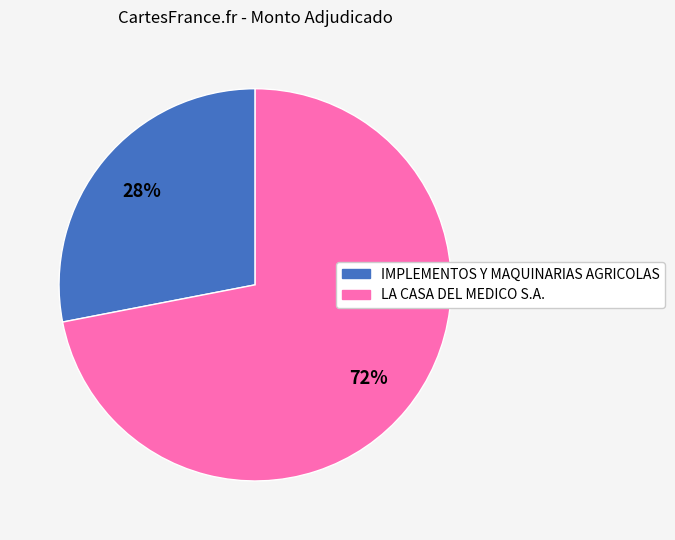

Which slice is the smallest?

IMPLEMENTOS Y MAQUINARIAS AGRICOLAS